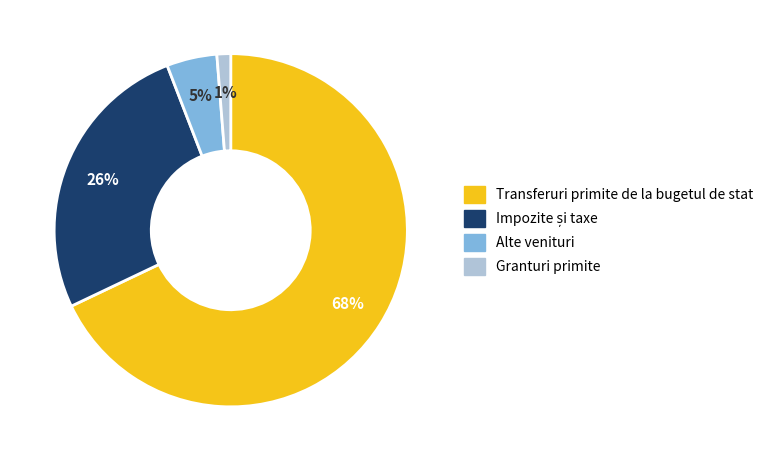

Does Transferuri primite de la bugetul de stat represent more than half of the total?

Yes